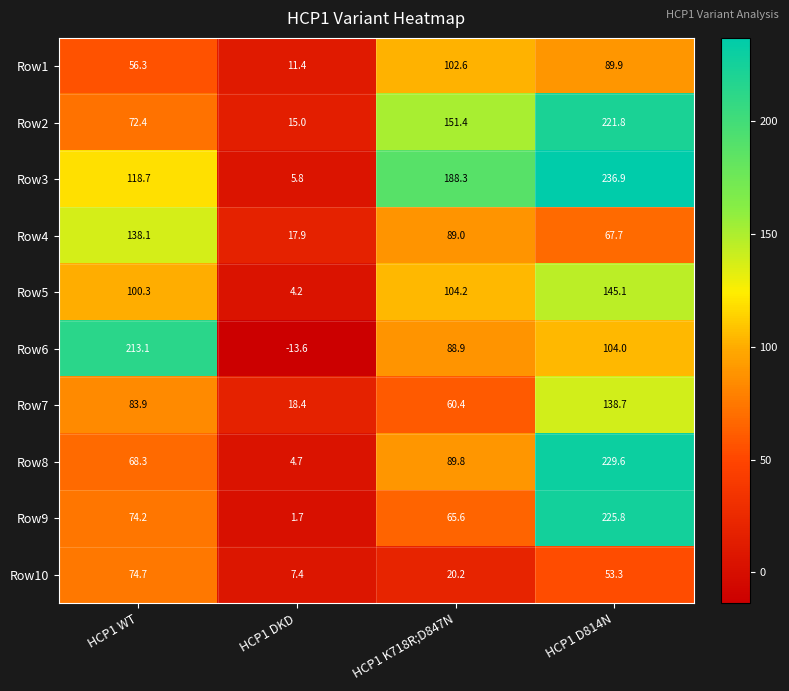

True or false: Row2 has a value of 15.0 at HCP1 DKD.

True